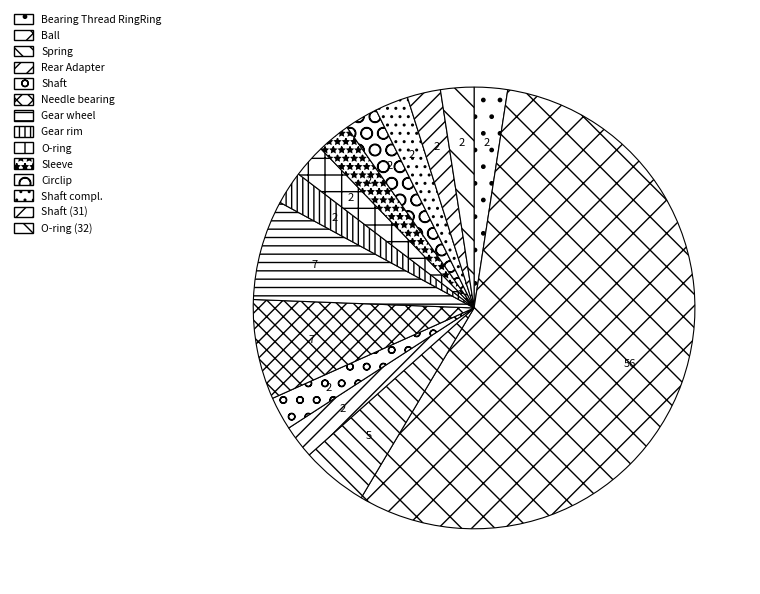

What is the largest slice in the pie chart?

Ball